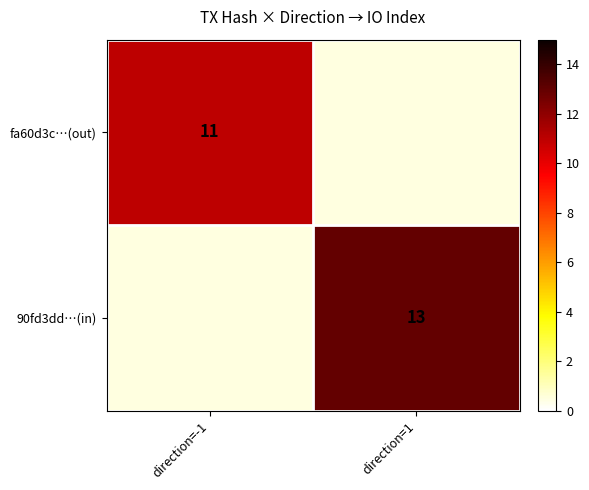

The fa60d3c…(out) series shows 7 at direction=-1. True or false?

False